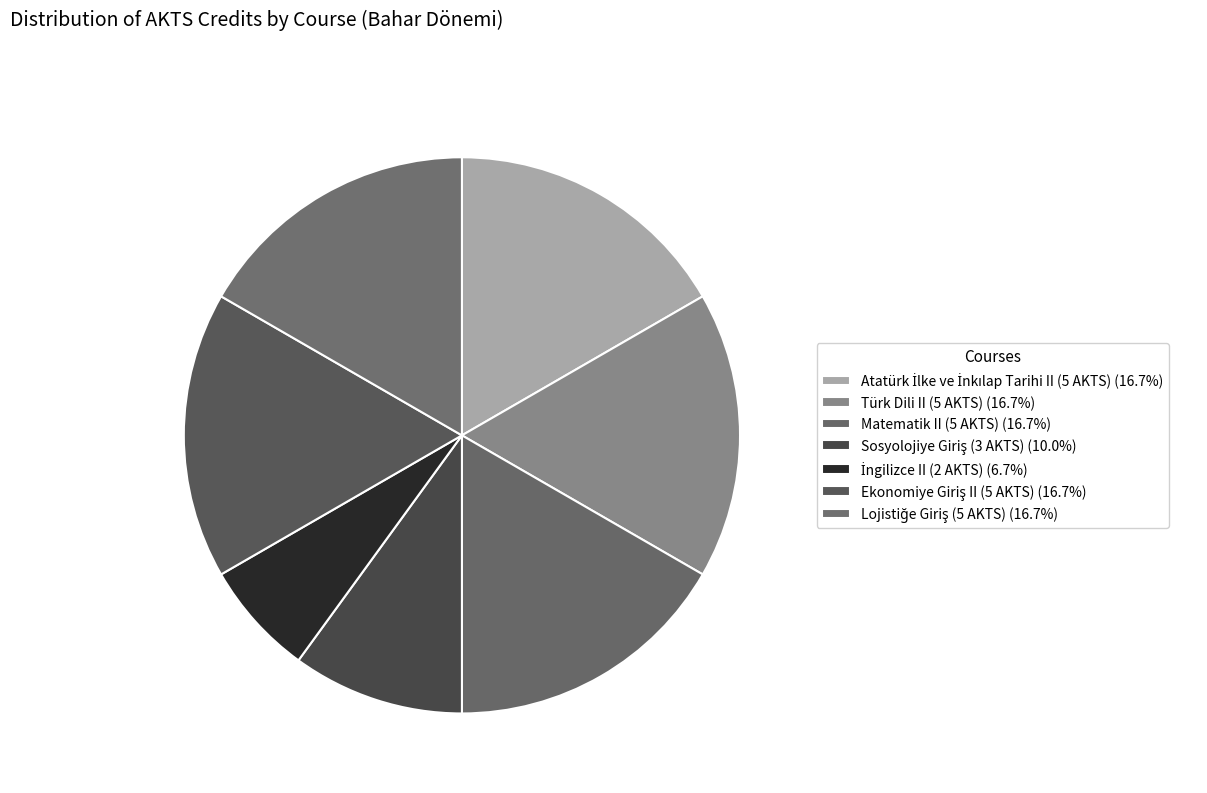

Which slice is the largest?

Atatürk İlke ve İnkılap Tarihi II (5 AKTS)